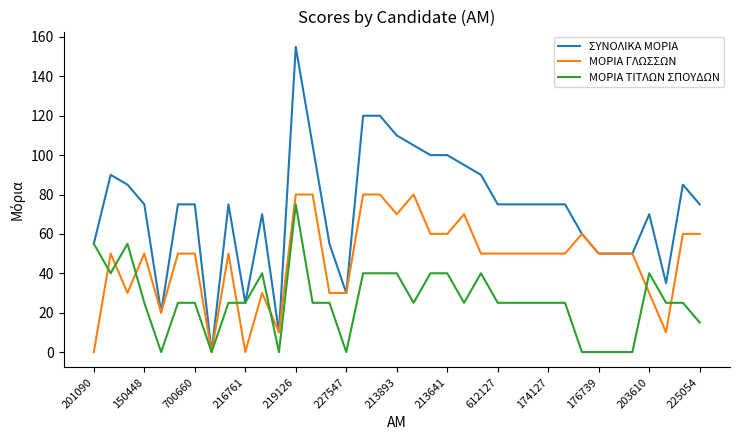

Which series has the largest total across all categories?

ΣΥΝΟΛΙΚΑ ΜΟΡΙΑ